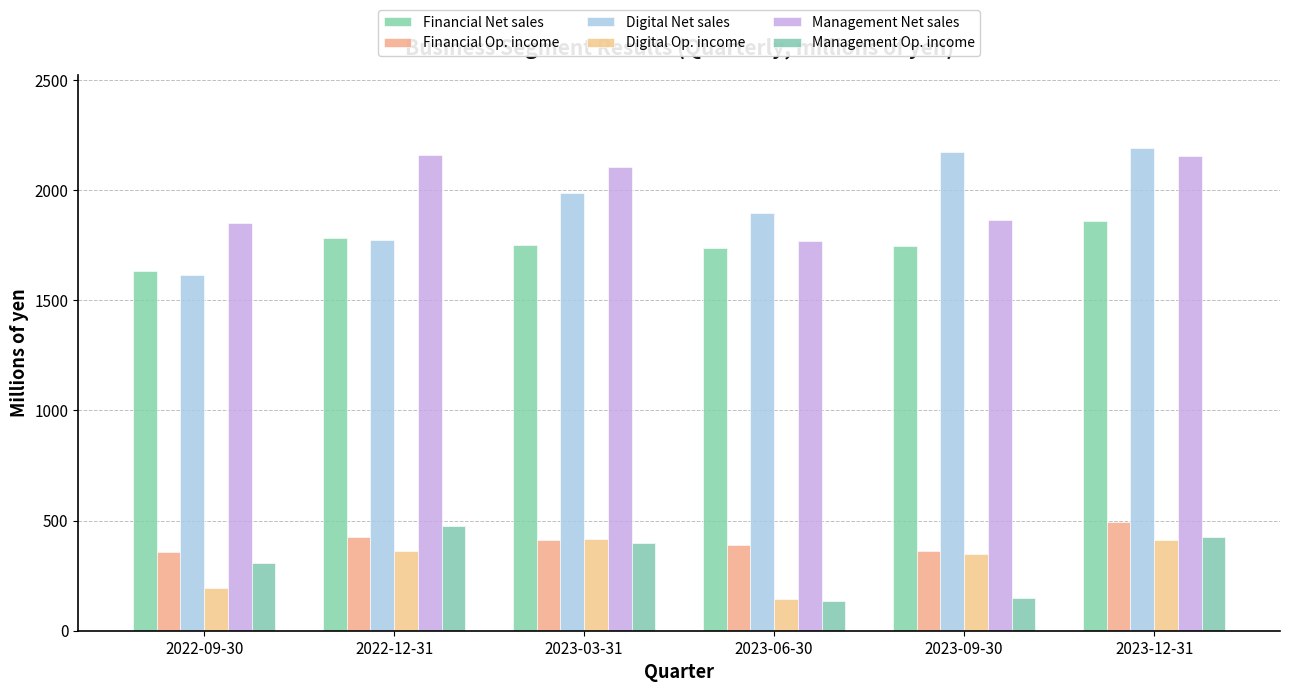

At which category is the sum across all series the highest?

2023-12-31